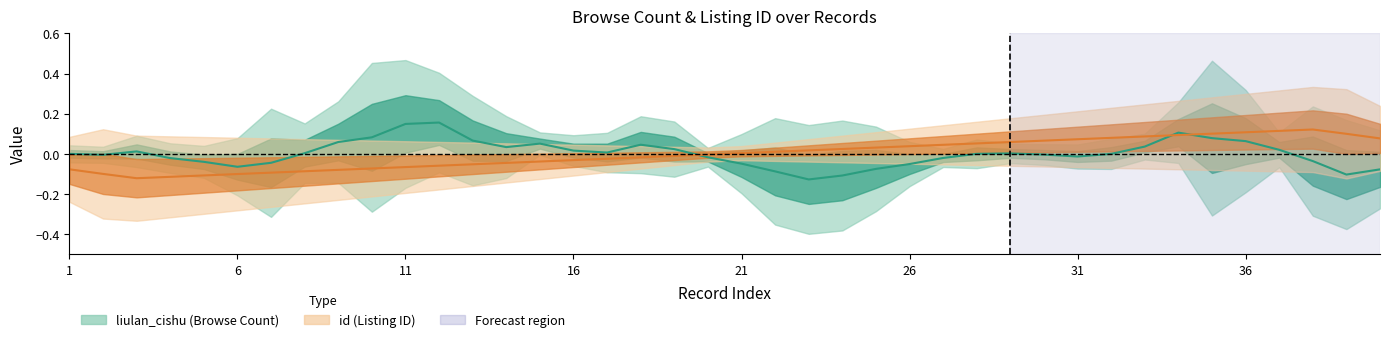

At which category does the chart reach its peak across all series?

38